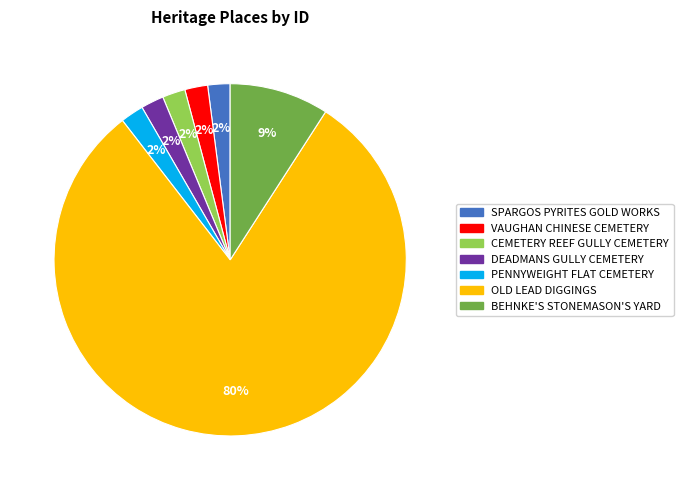

Is it true that PENNYWEIGHT FLAT CEMETERY is 2% of the pie?

True